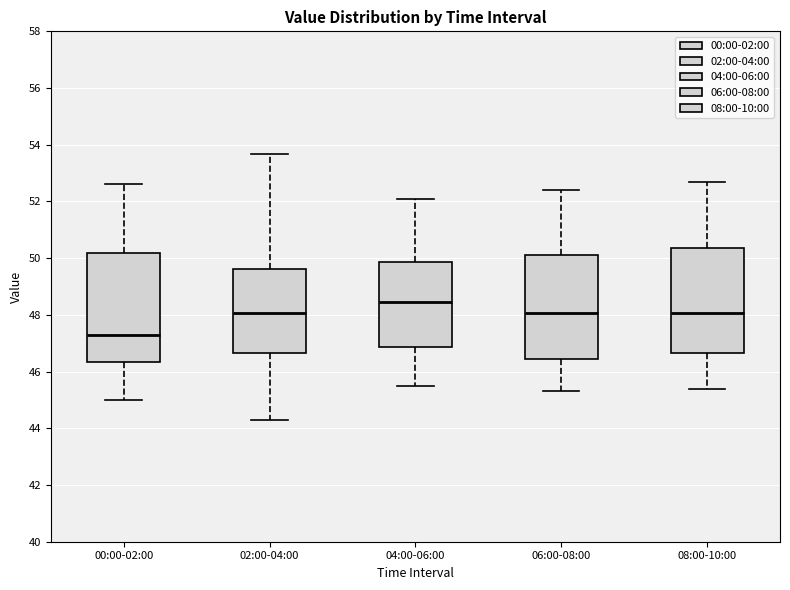

Where does the upper whisker of the box for 06:00-08:00 end on the y-axis? The values are not printed on the chart, so give them approximately, as read against the axis.

52.4